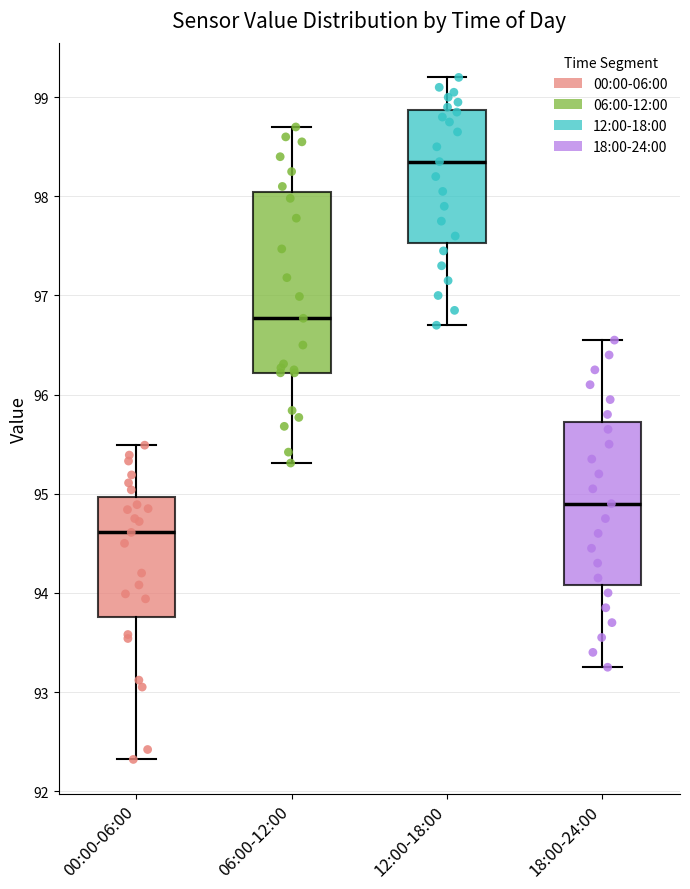

Which box is the tallest, from its lower edge to its upper edge?

06:00-12:00